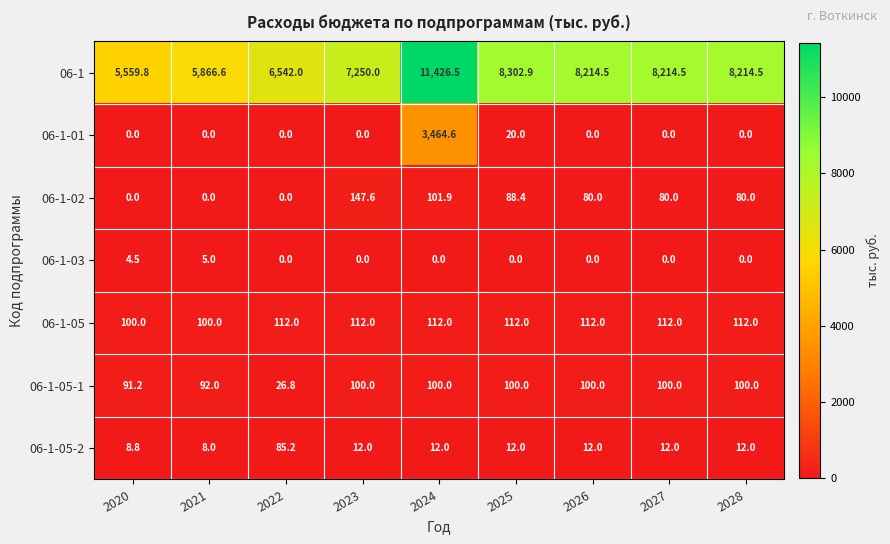

What is the sum of the 06-1-05-1 values at 2022 and 2027?

126.8